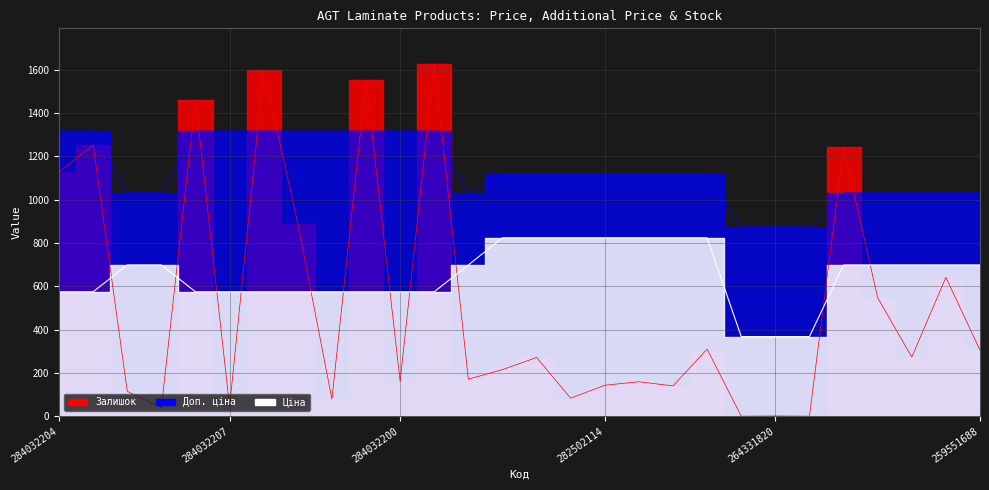

True or false: Залишок and Доп. ціна cross at least once.

True